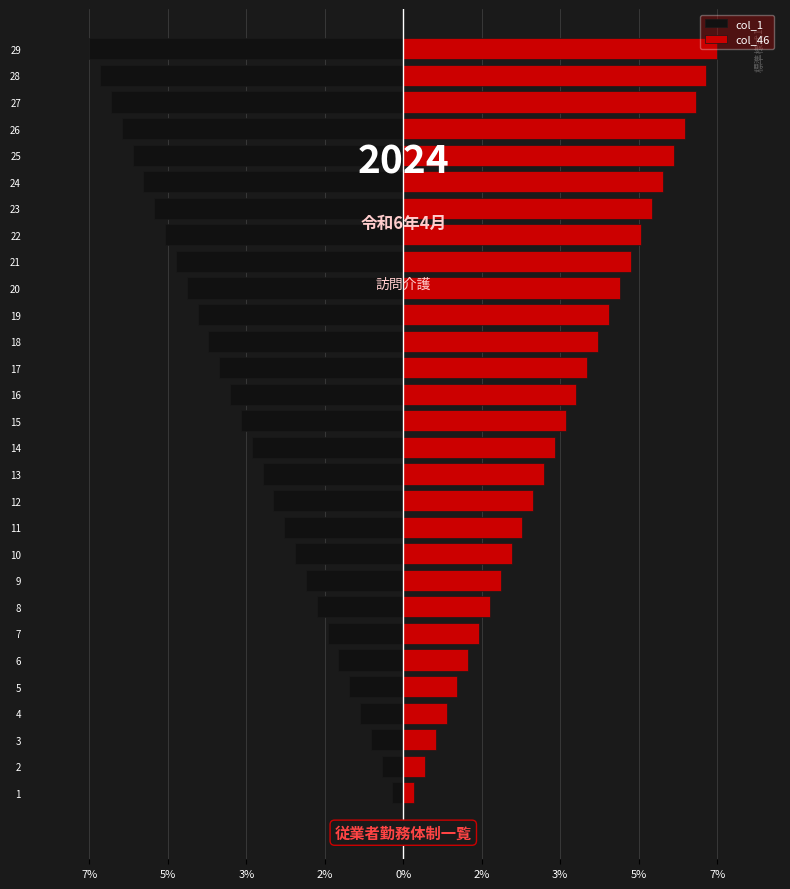

The value of col_46 at 23 is 5.3. True or false?

True